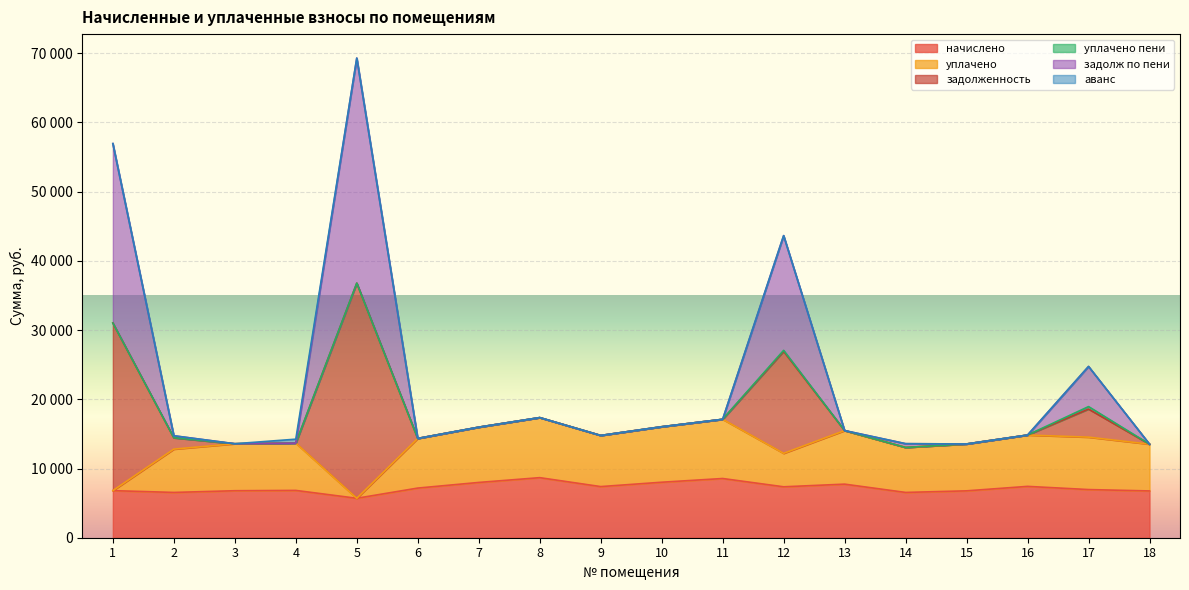

True or false: начислено and задолж по пени cross at least once.

False